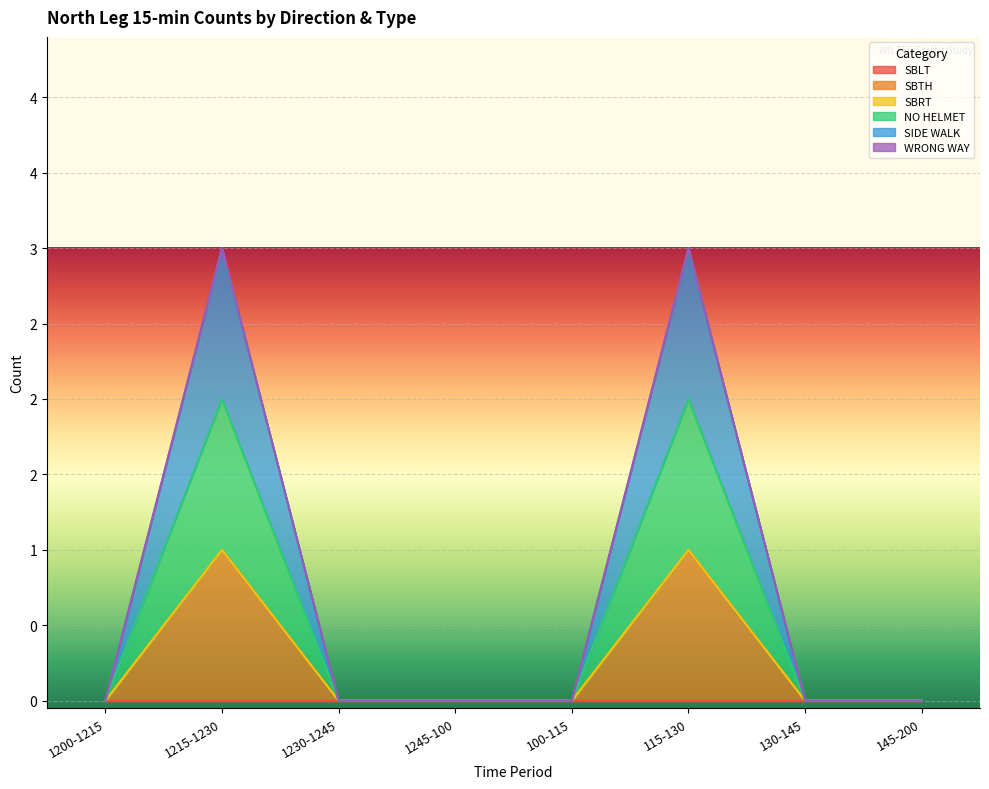

In SIDE WALK, how many points are higher than both neighbors (excluding endpoints)?

2